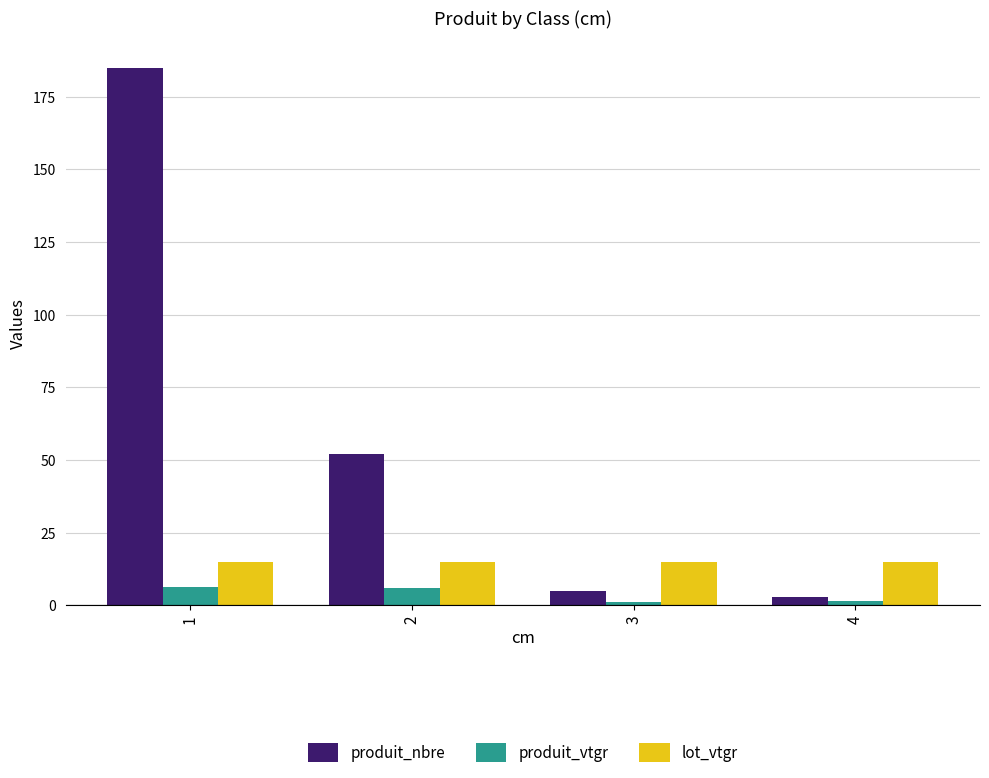

What is the spread (max minus min) of values at 1?

178.7